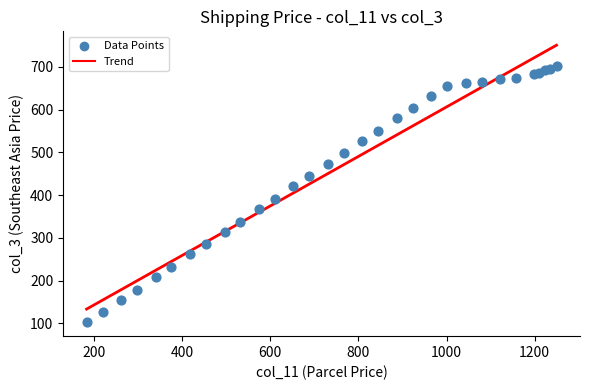

What Y value in the scatter plot is closest to 402?

391.2